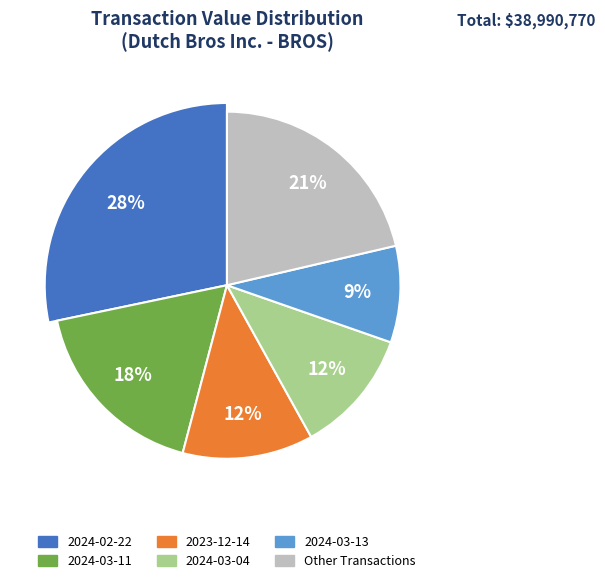

Does 2023-12-27 account for over 50% of the chart?

No